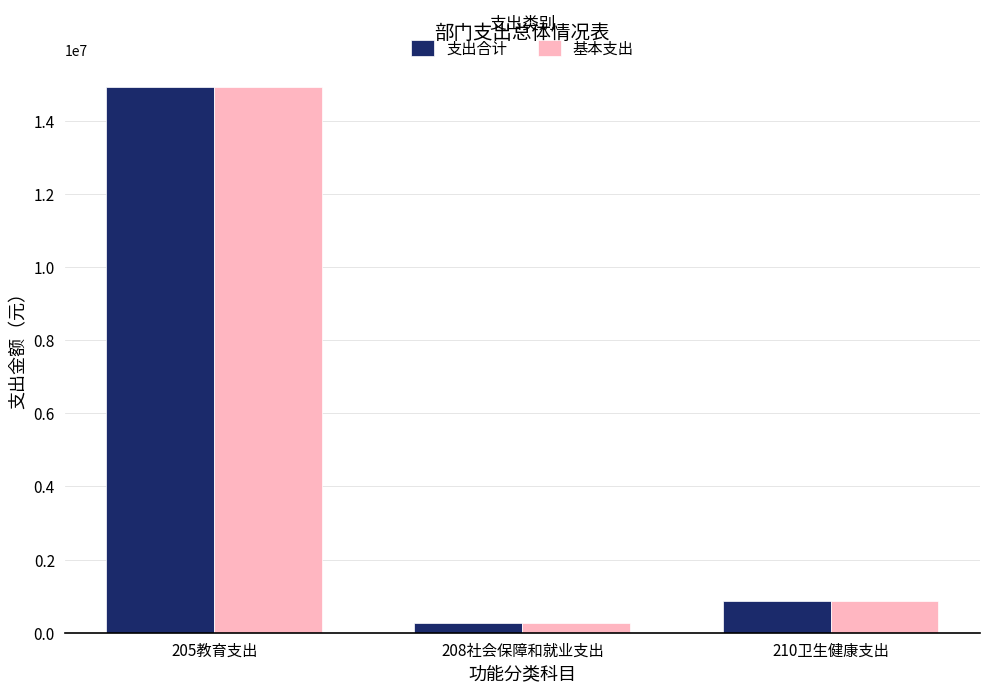

What is the difference between the 基本支出 values at 205教育支出 and 210卫生健康支出?

14075113.4